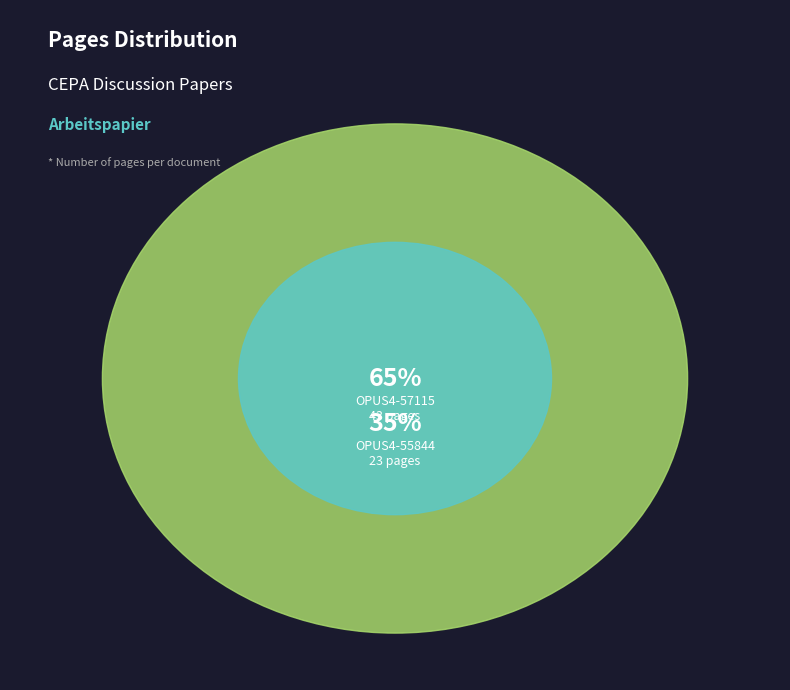

What percentage is the OPUS4-55844 slice, to the nearest percent?

35%